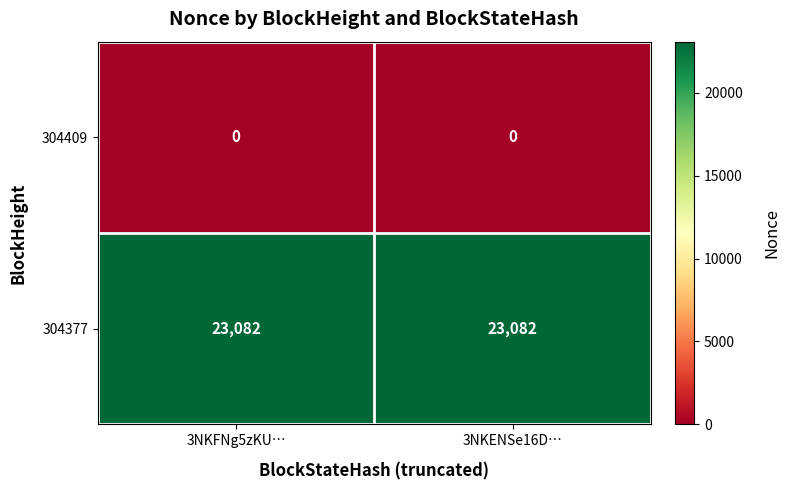

What is the average value of the 304377 series?

23082